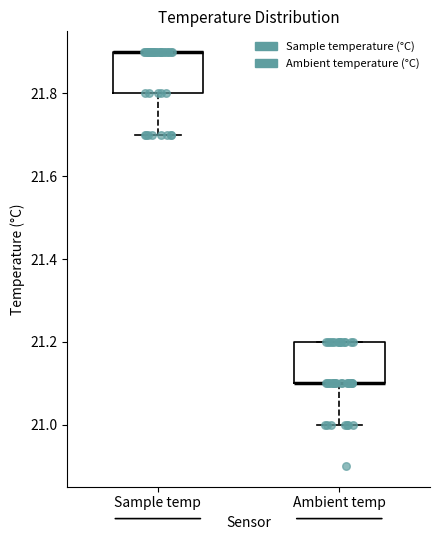

Reading left to right, read every box against the y-axis: the position of its median line, the range the box covers, and the ends of its whiskers. The values are not printed on the chart, so give them approximately, as read against the axis.

Sample temp: median 21.9 (drawn on the box's upper edge), box 21.8 to 21.9, whiskers 21.7 to 21.9
Ambient temp: median 21.1 (drawn on the box's lower edge), box 21.1 to 21.2, whiskers 21.0 to 21.2